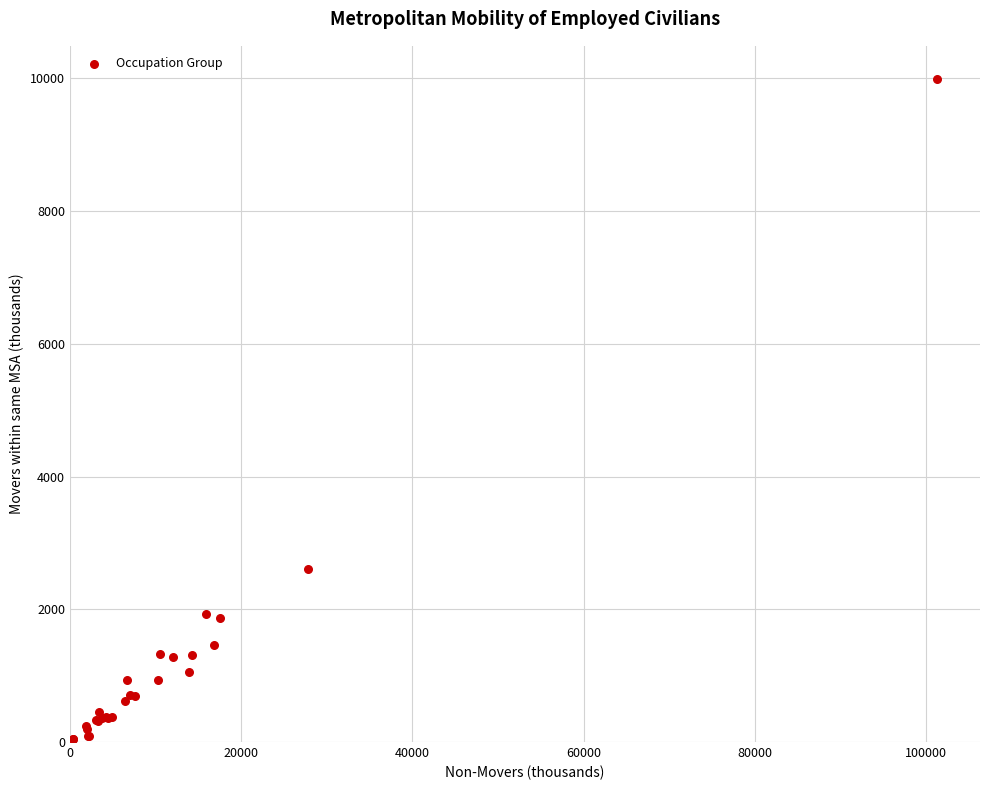

What Y value in the scatter plot is closest to 5015?

2609